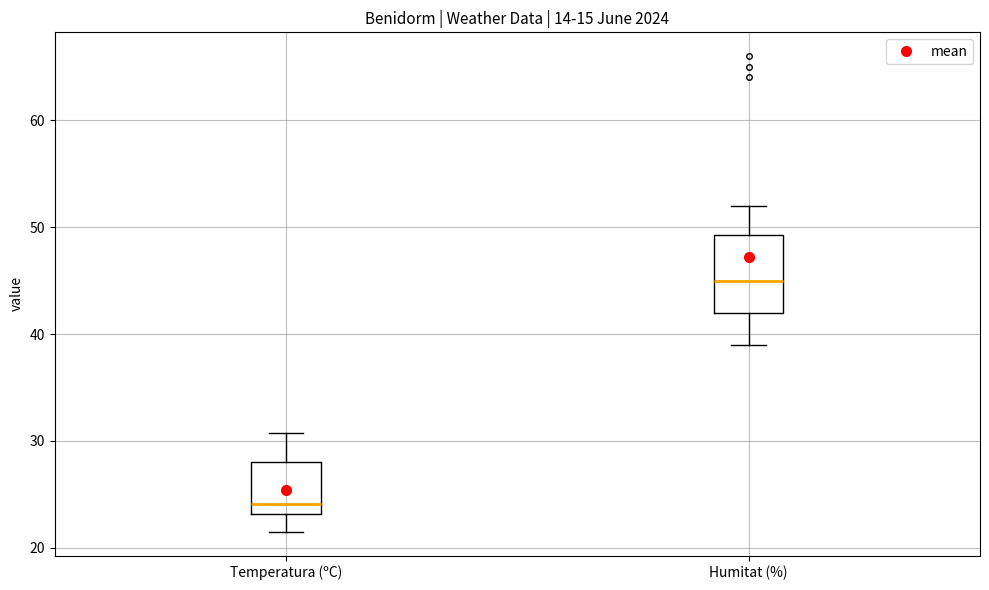

Where does the upper whisker of the box for Humitat (%) end on the y-axis? The values are not printed on the chart, so give them approximately, as read against the axis.

52